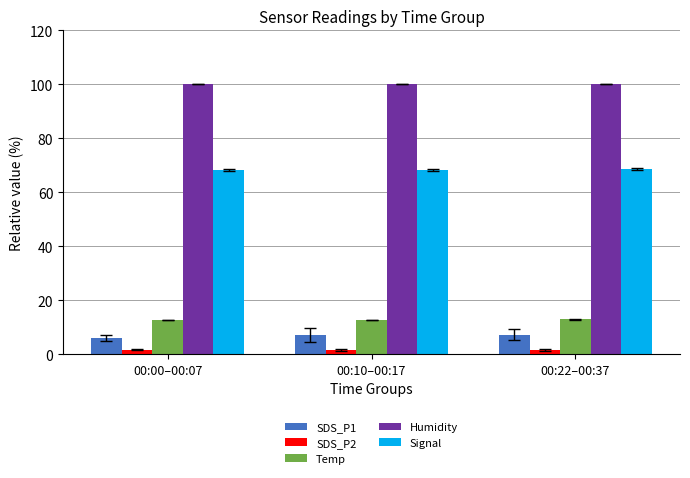

List the series in order of their peak value, highest first.

Humidity, Signal, Temp, SDS_P1, SDS_P2